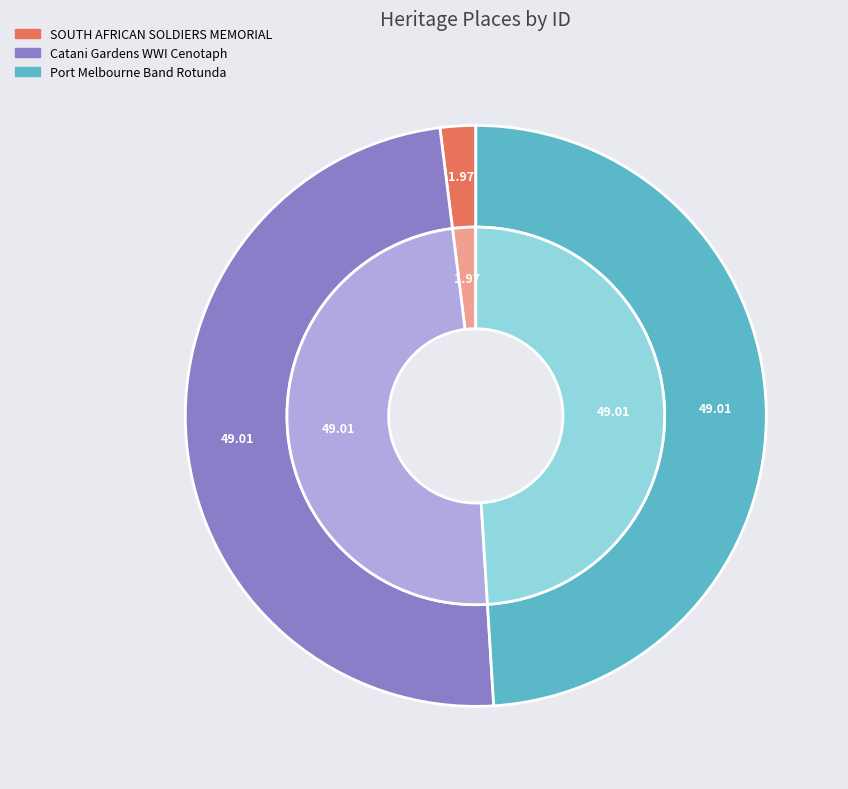

The Port Melbourne Band Rotunda slice represents 59% of the pie. True or false?

False